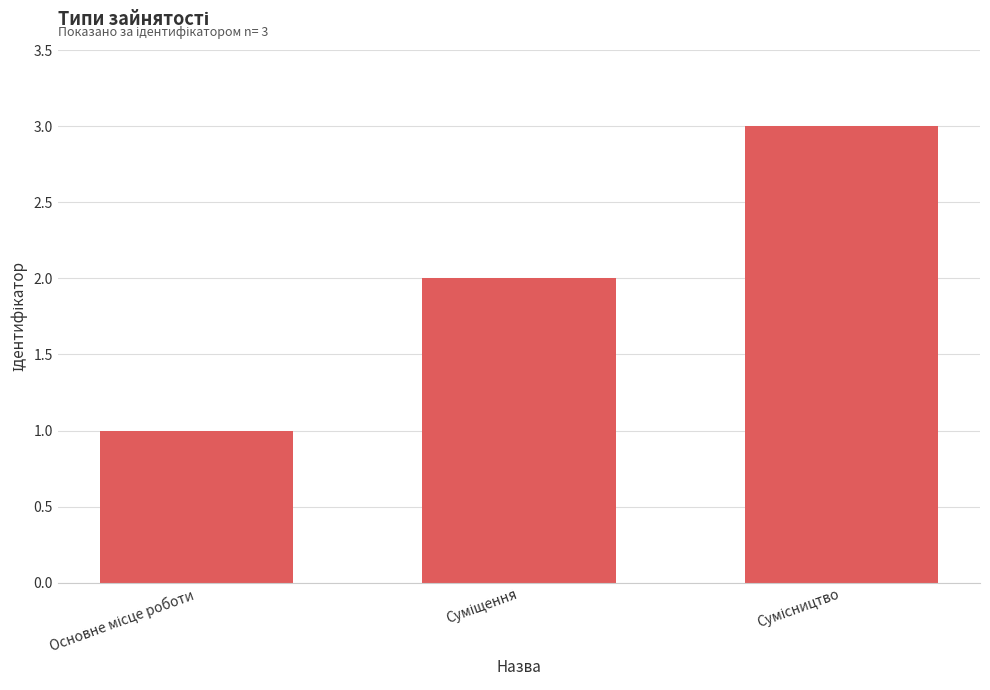

What is the difference between the maximum and minimum values?

2